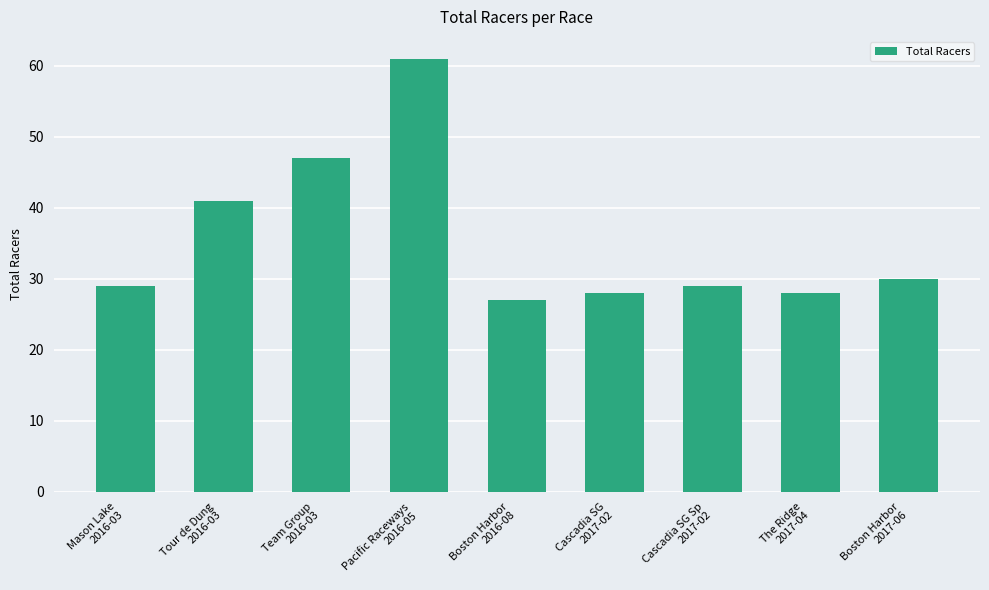

What value does the data have at Cascadia SG
2017-02?

28